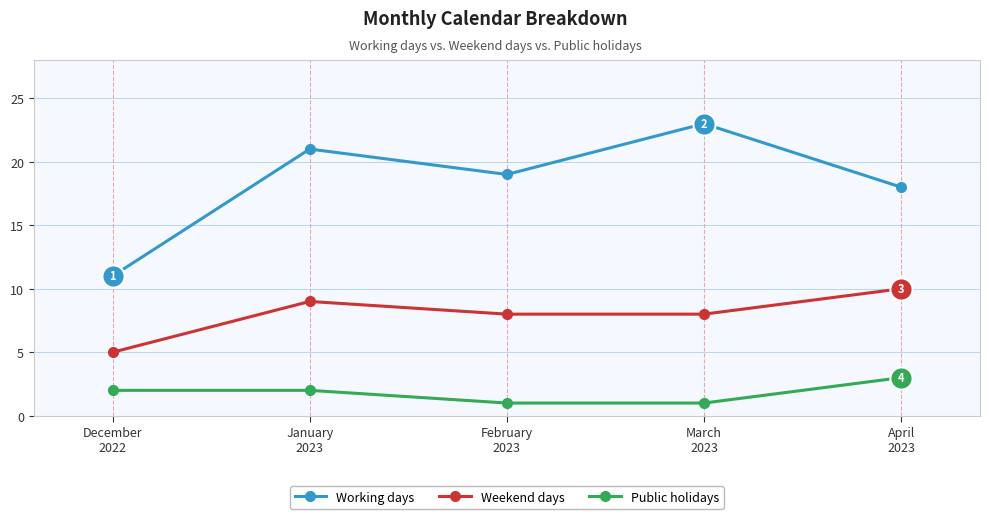

What is the maximum value shown in the chart?

23